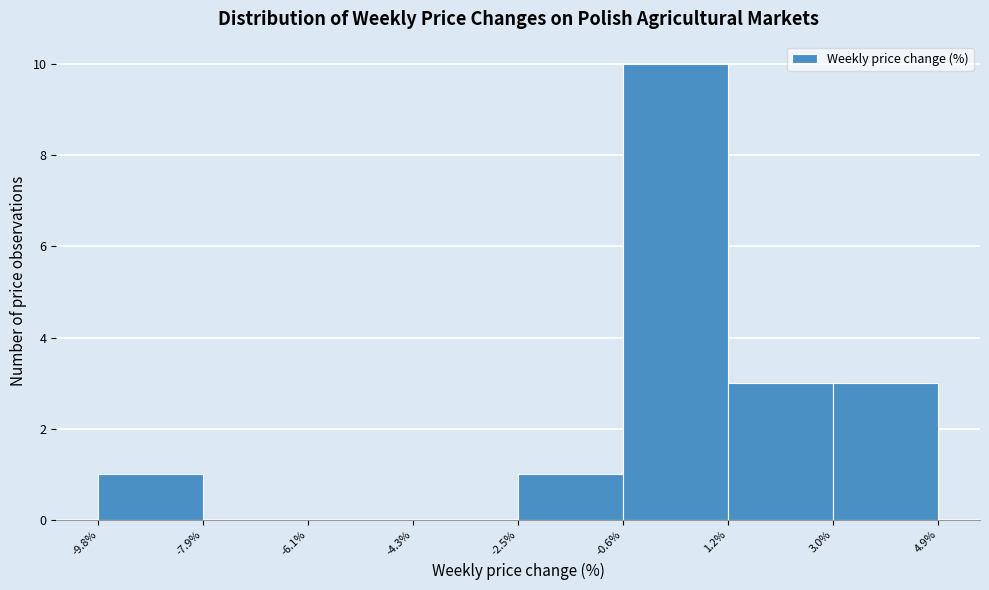

Reading left to right, transcribe this chart: for each bar, give the range it covers on the x-axis and its height. The values are not printed on the chart, so give them approximately, as read against the axis.

-9.8% to -7.9%: 1
-7.9% to -6.1%: 0
-6.1% to -4.3%: 0
-4.3% to -2.5%: 0
-2.5% to -0.6%: 1
-0.6% to 1.2%: 10
1.2% to 3.0%: 3
3.0% to 4.9%: 3